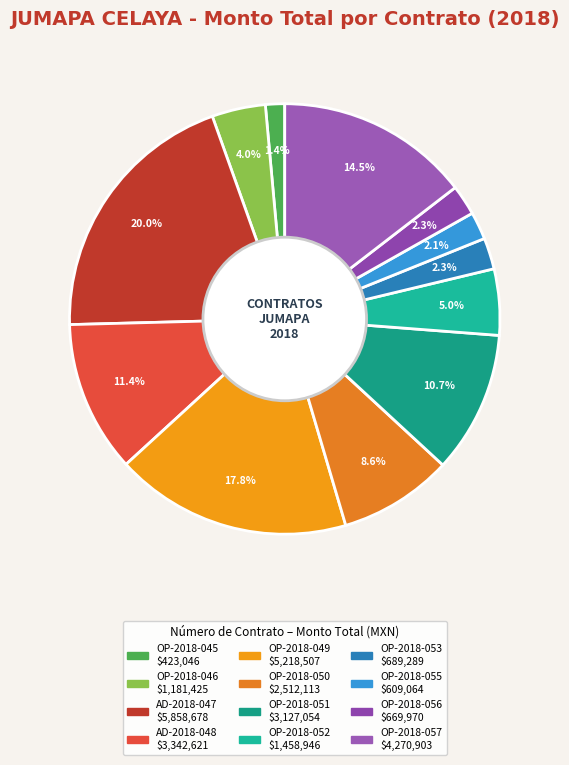

Is there a majority slice in this chart?

No